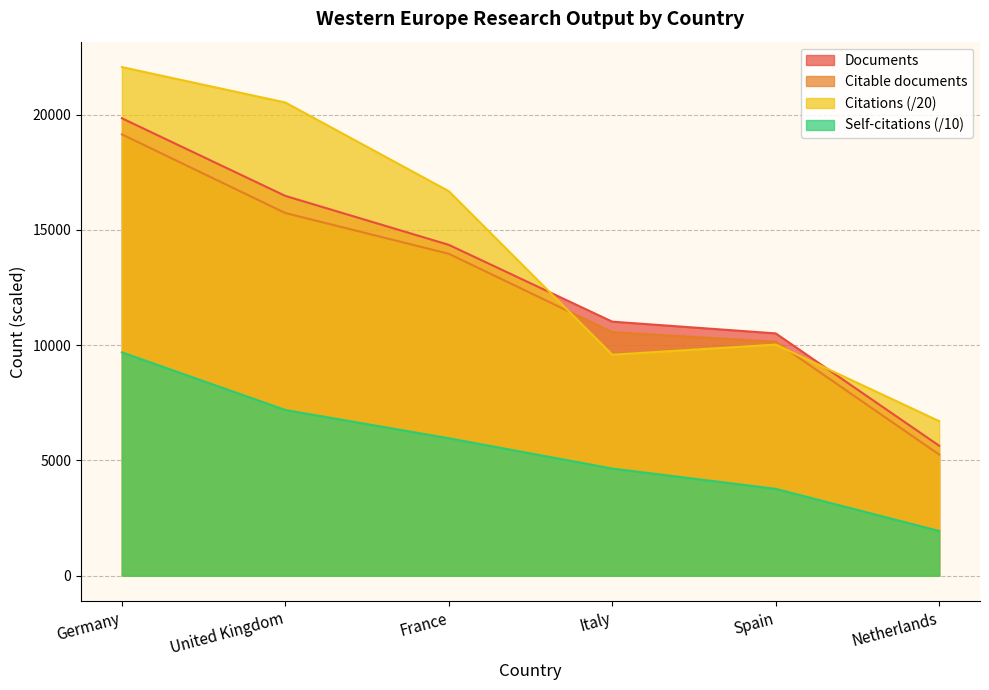

At which label does Documents reach its minimum?

Netherlands